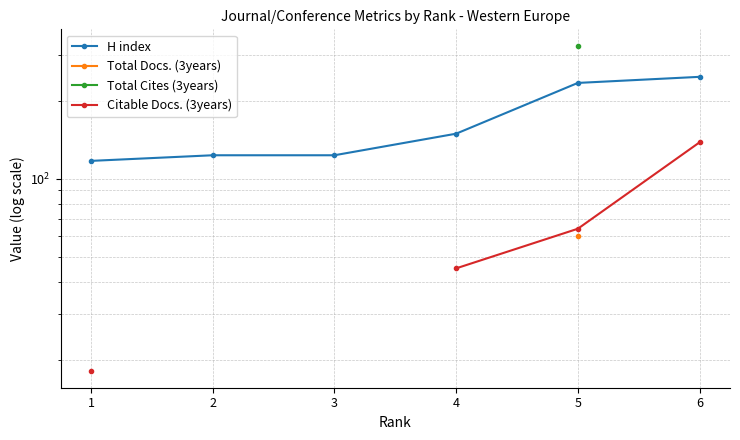

Which series has the largest range (max minus min)?

H index